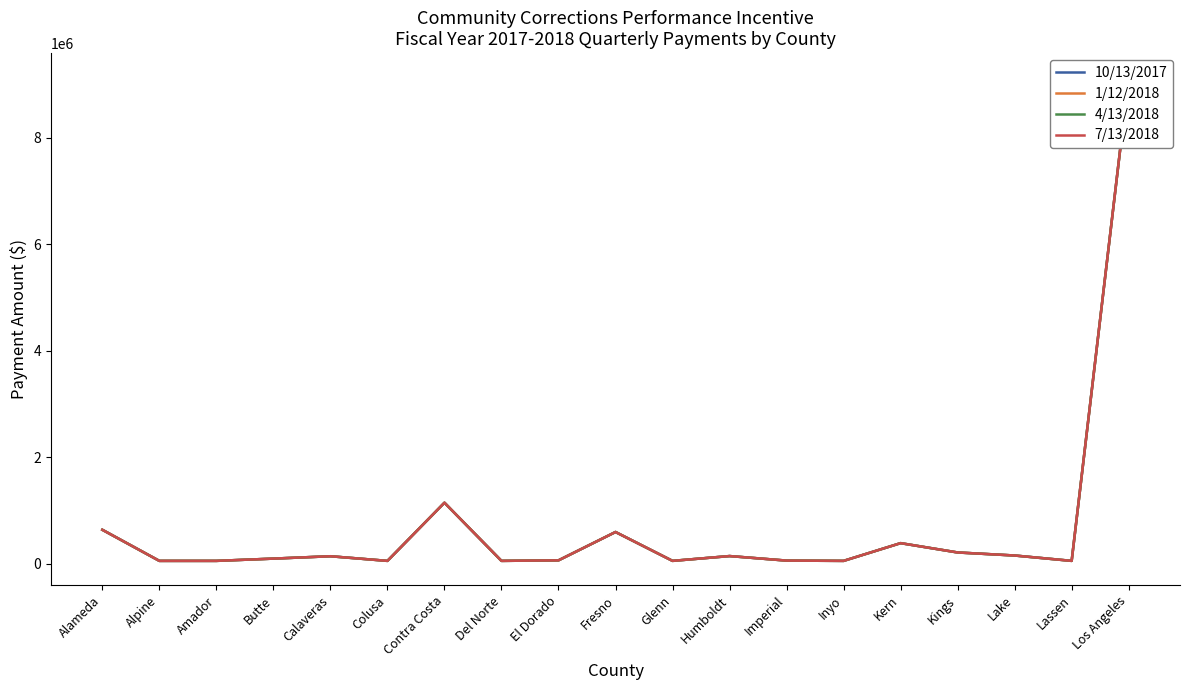

What are all the series names shown in the legend?

10/13/2017, 1/12/2018, 4/13/2018, 7/13/2018